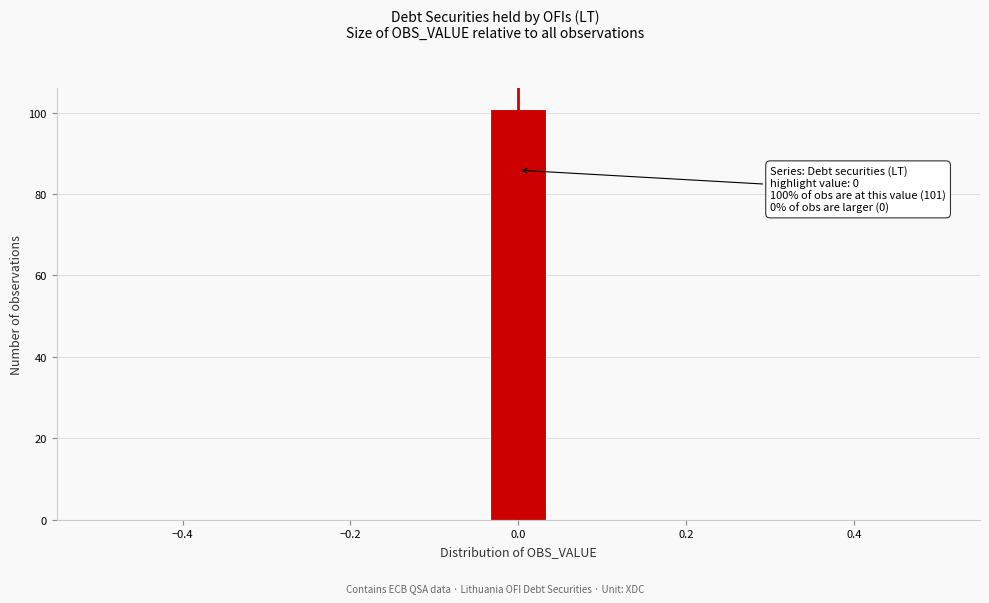

Read against the x-axis, roughly where is the centre of the tallest bar?

0.00